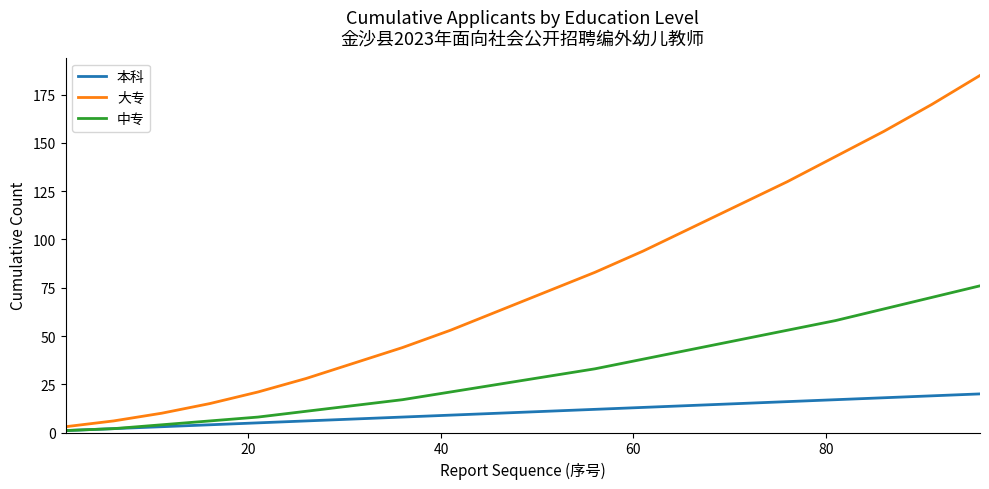

What is the maximum value shown in the chart?

185